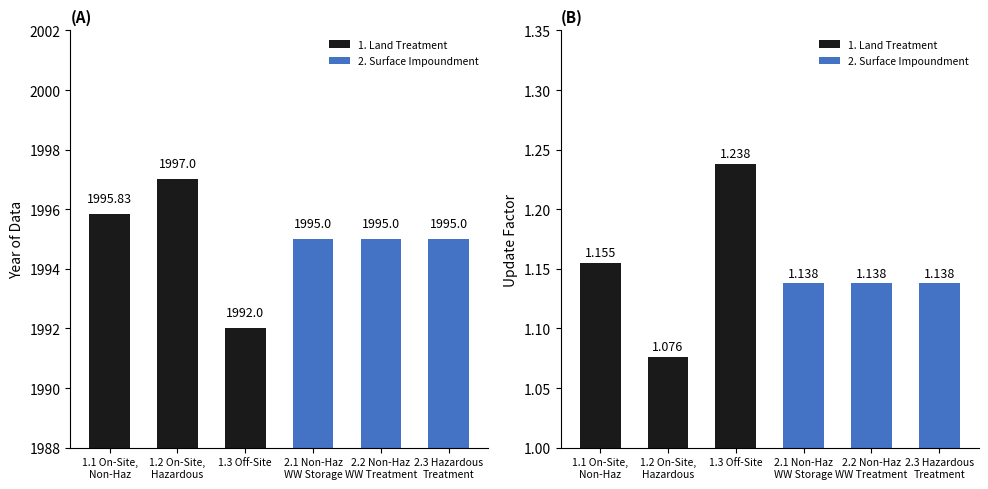

The value of 2. Surface Impoundment at 2.3 Hazardous Treatment is 1.9. True or false?

False